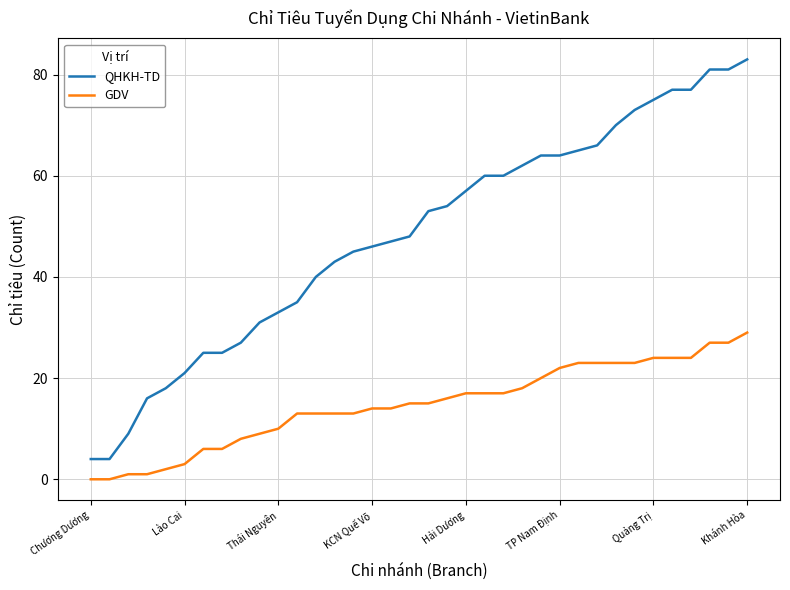

Which series has the largest total across all categories?

QHKH-TD